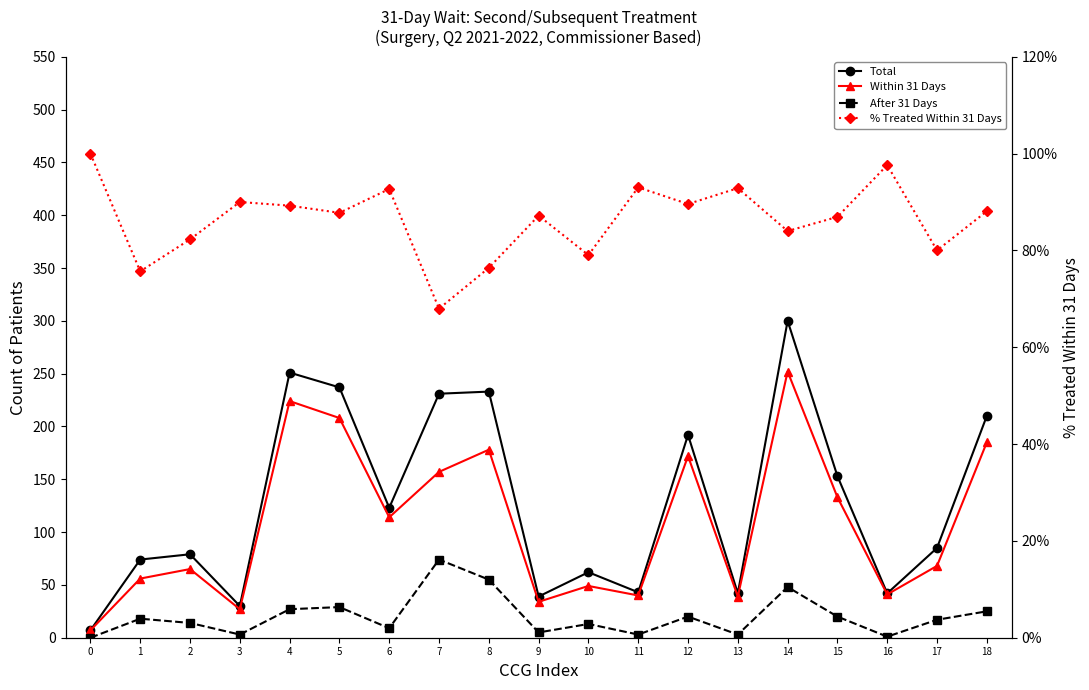

At which category is the sum across all series the highest?

14